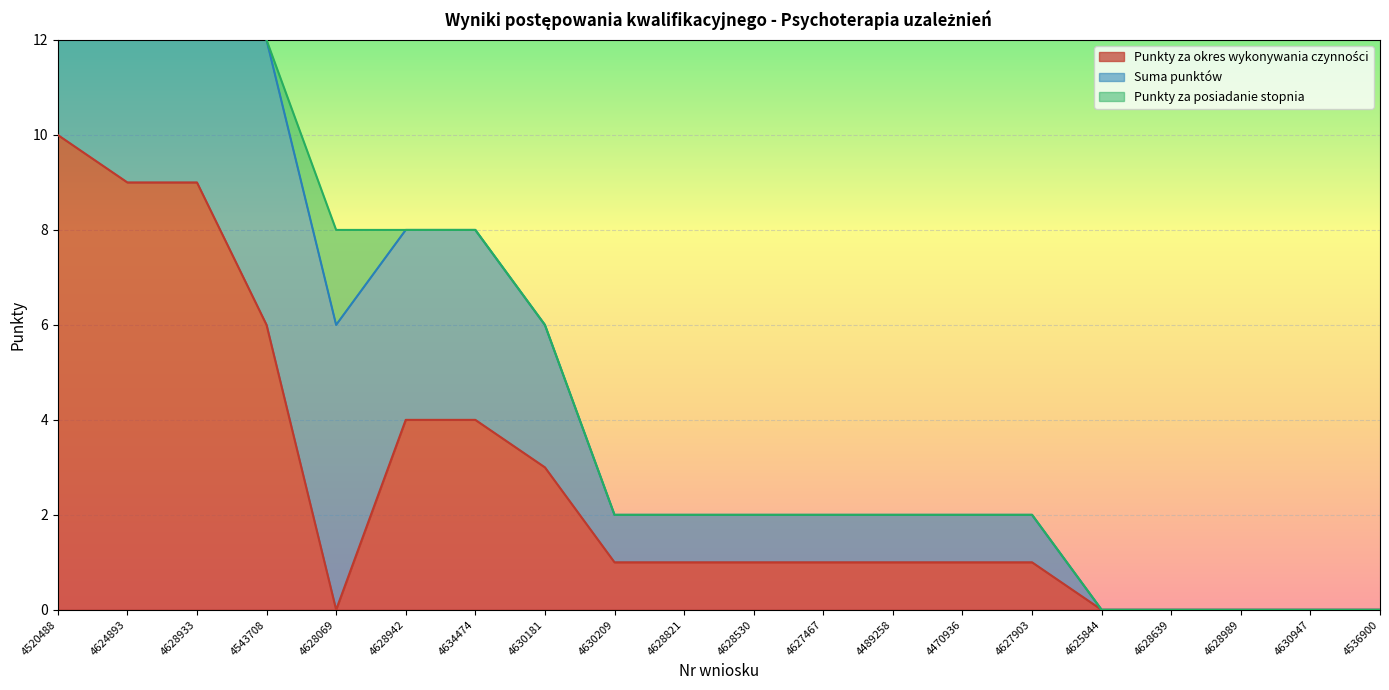

At how many categories does at least one series exceed 1?

15